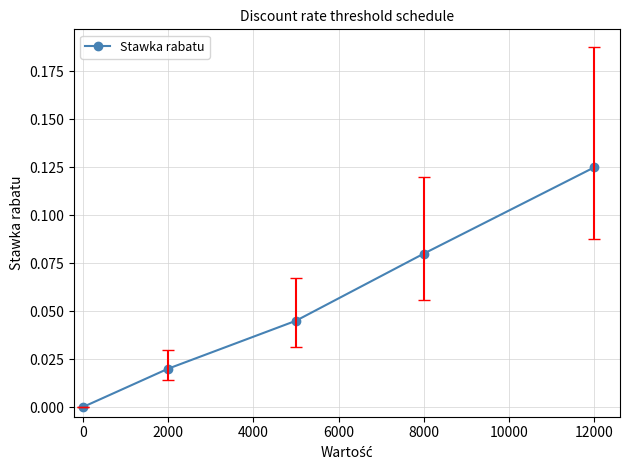

What is the sum of all values?

0.3